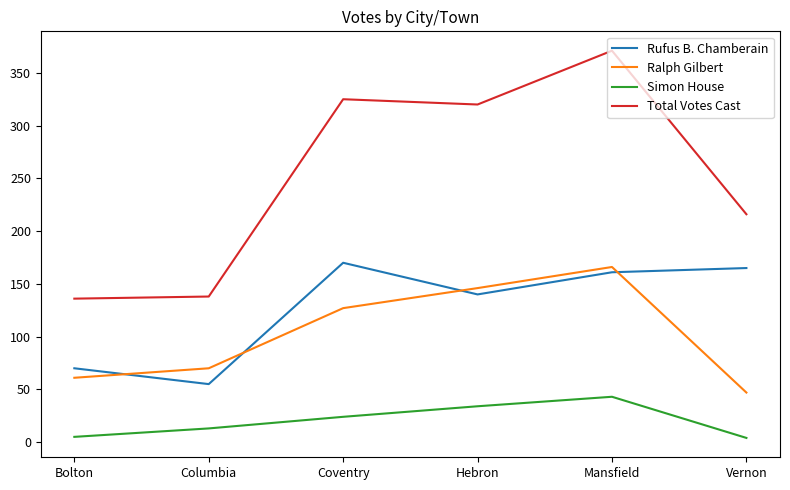

True or false: Ralph Gilbert has a value of 61 at Bolton.

True